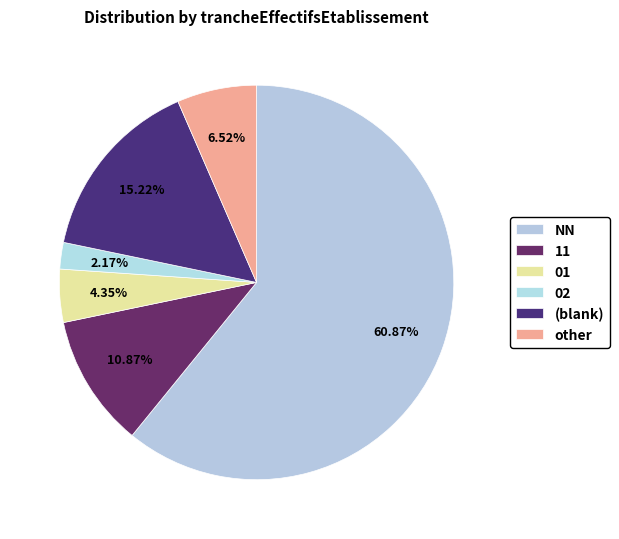

How many slices are in this pie chart?

6